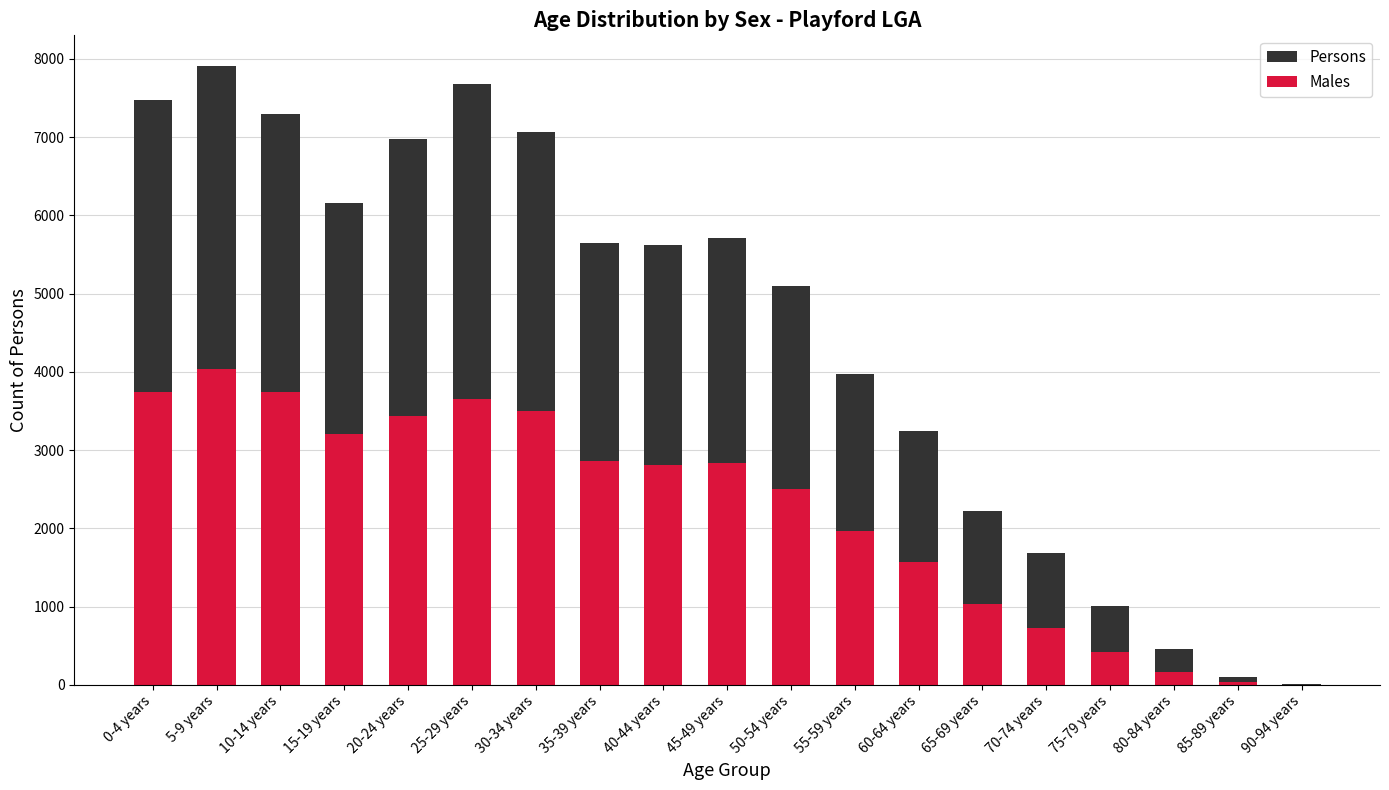

Between 5-9 years and 85-89 years, which series saw the biggest shift?

Persons